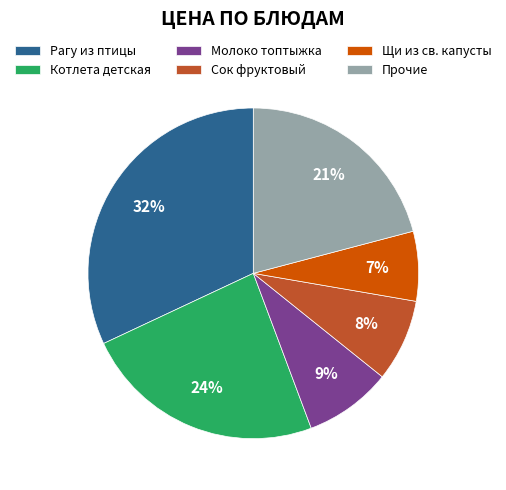

Is there any slice that represents more than half of the pie?

No